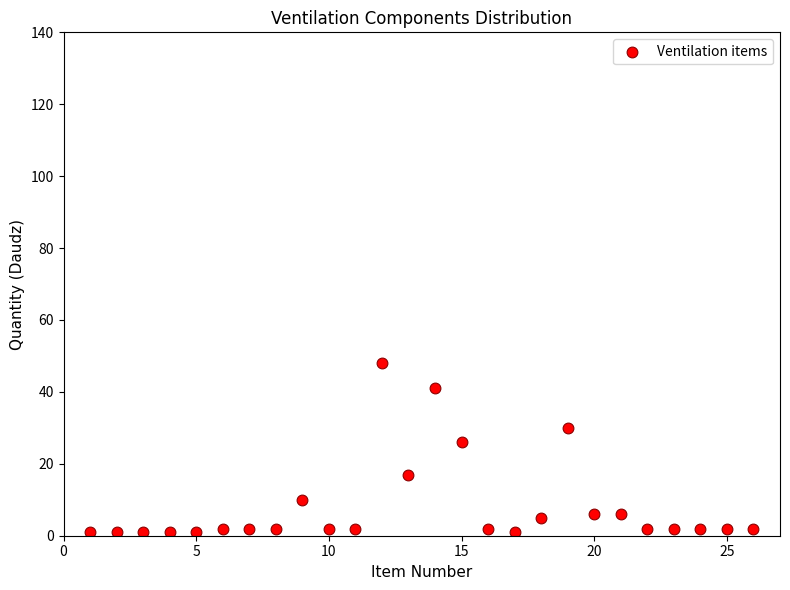

What is the range of Y values (max minus min)?

47